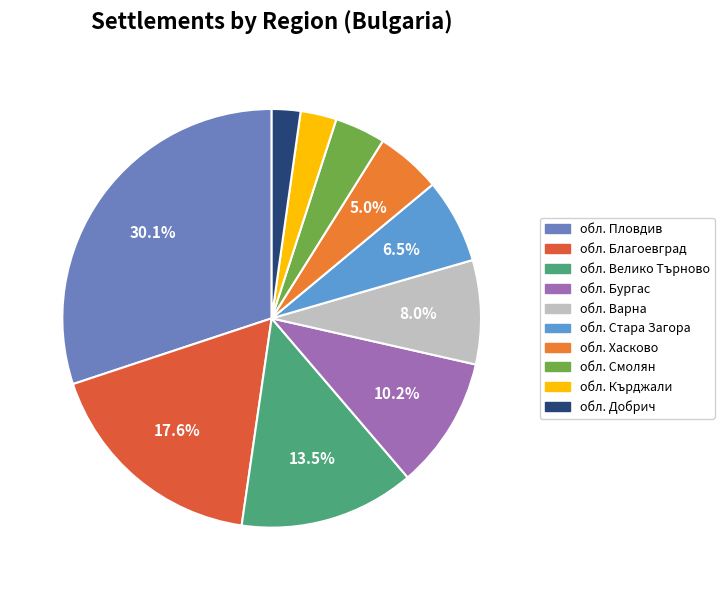

Count the number of slices in the pie.

10